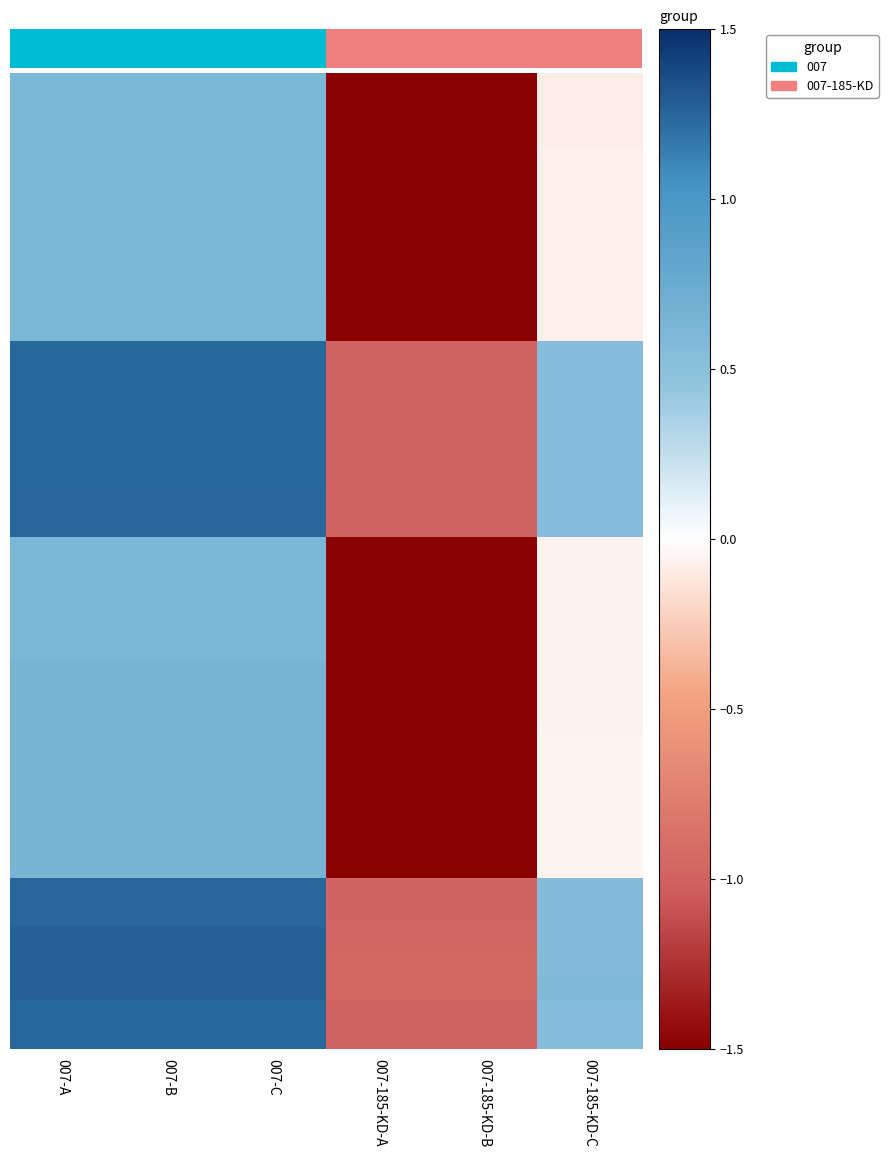

The value of row_1 at 0 is 0.6. True or false?

True